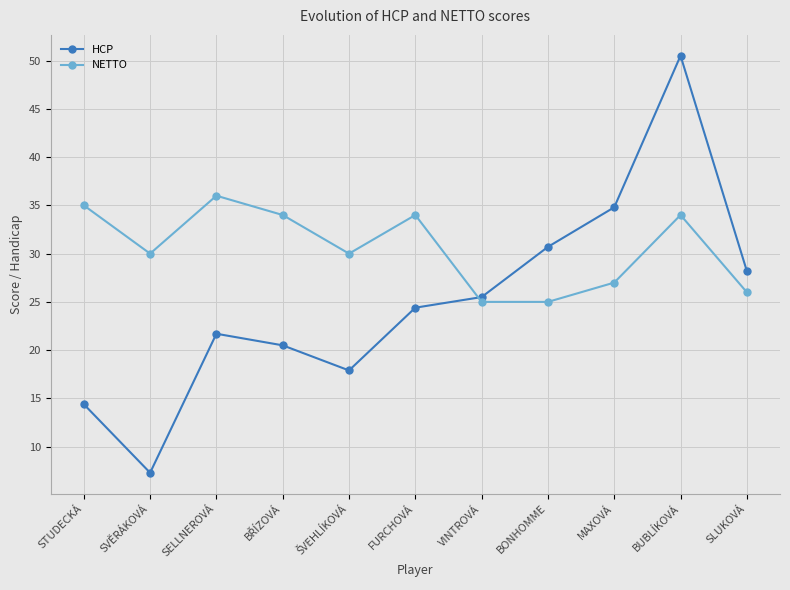

What is the difference between the second highest and minimum values in the HCP series?

27.5